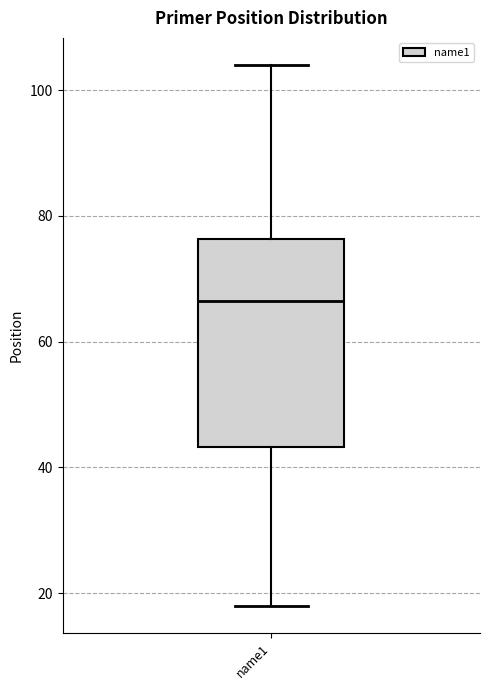

Read this box plot against the y-axis: the position of the median line, the range covered by the box, and the ends of both whiskers. The values are not printed on the chart, so give them approximately, as read against the axis.

median 66, box 44 to 76, whiskers 18 to 104